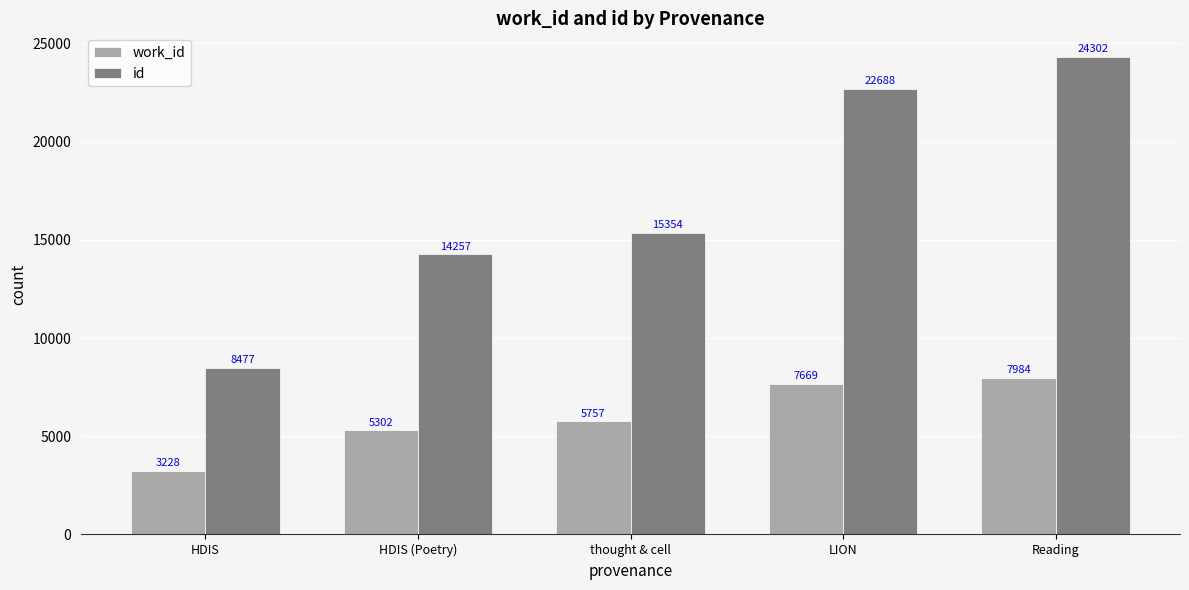

Reading left to right, transcribe all the data shown in this chart.

work_id: HDIS=3228	HDIS (Poetry)=5302	thought & cell=5757	LION=7669	Reading=7984
id: HDIS=8477	HDIS (Poetry)=14257	thought & cell=15354	LION=22688	Reading=24302